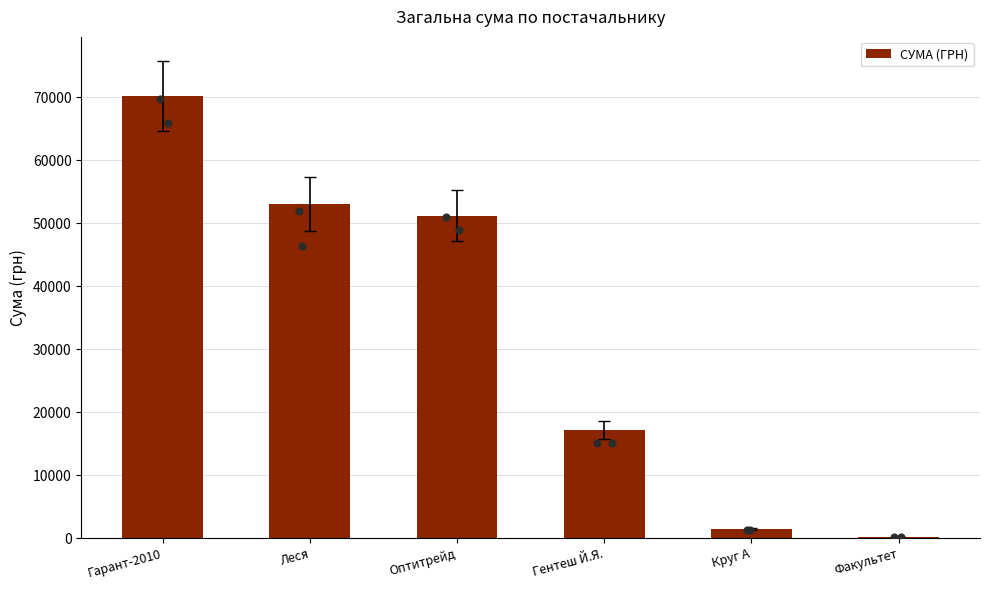

What is the change in value from Гарант-2010 to Гентеш Й.Я.?

-52977.4